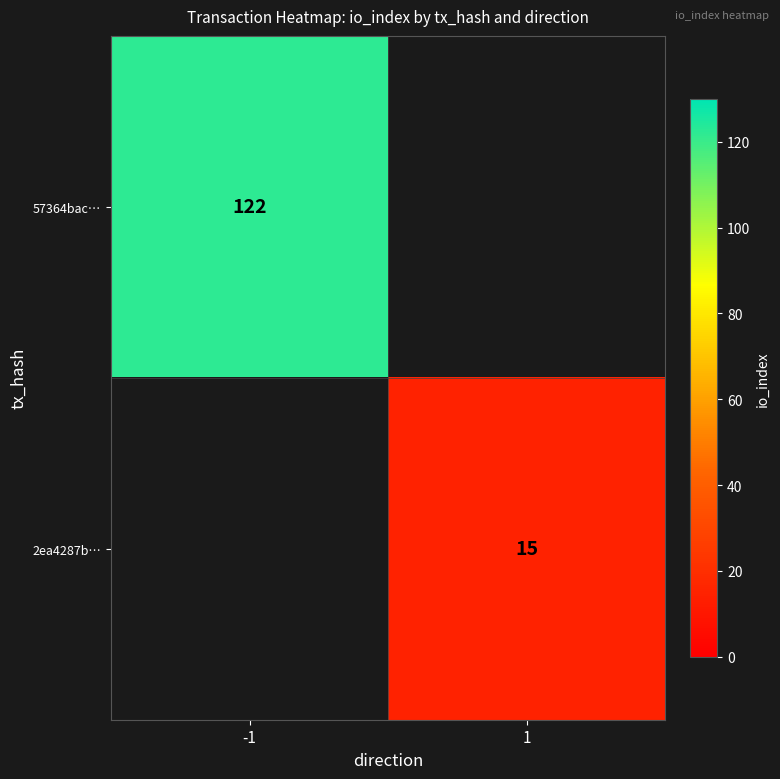

How many series are shown in this chart?

2